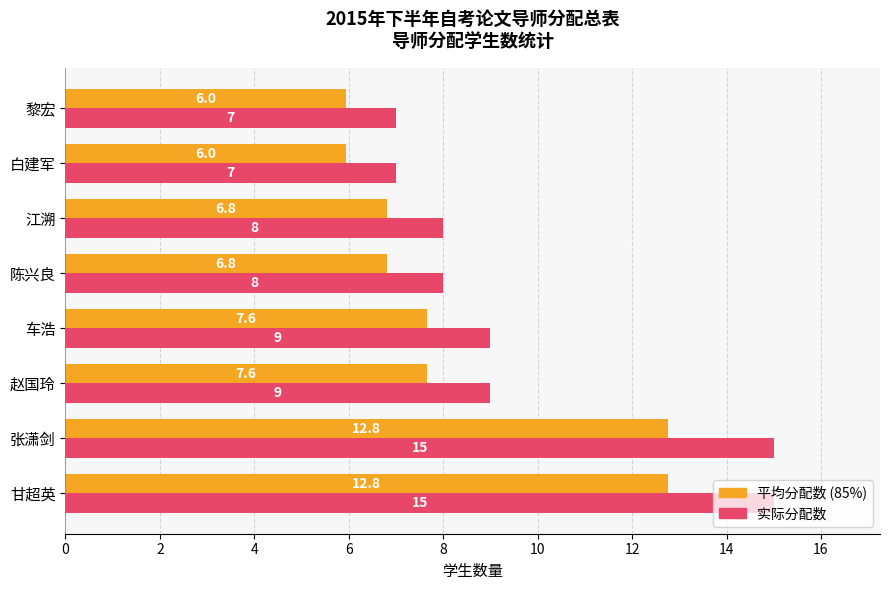

What is the maximum value shown in the chart?

15.0